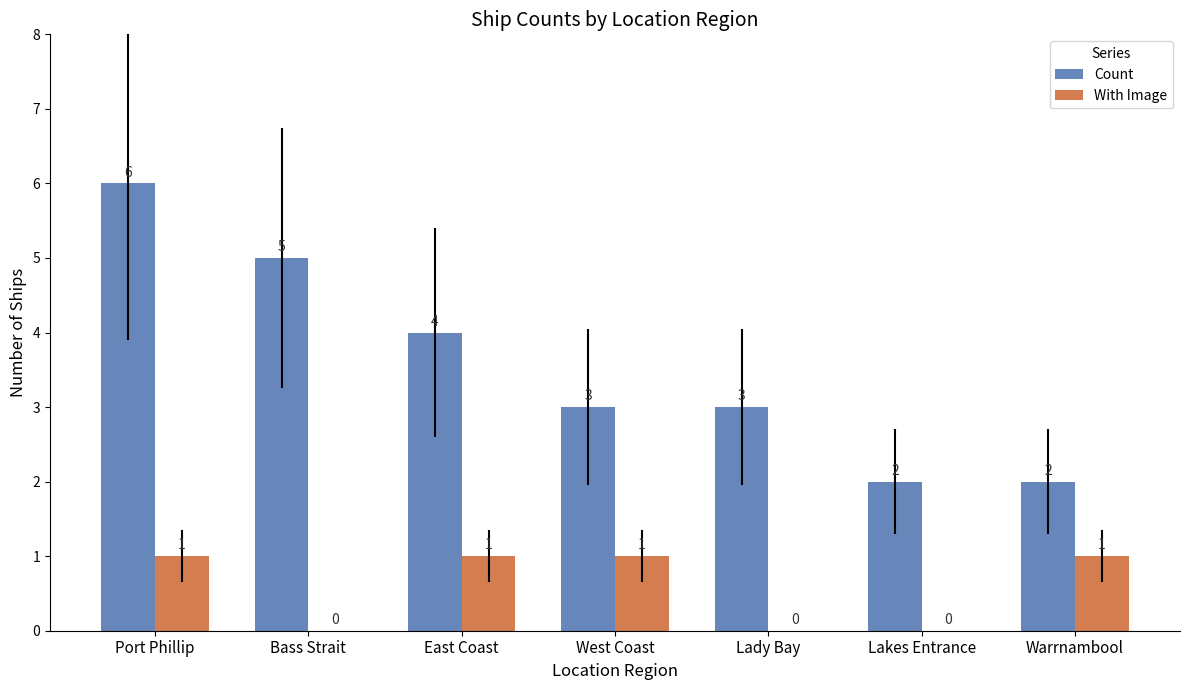

Between Lakes Entrance and Warrnambool, which series saw the biggest shift?

With Image